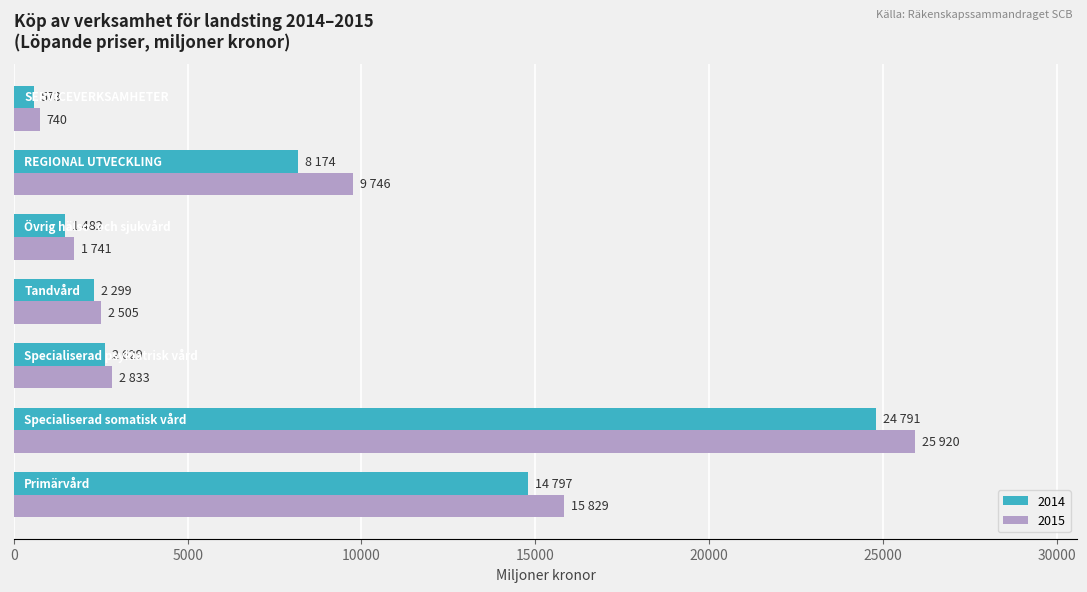

What is the maximum value shown in the chart?

25920